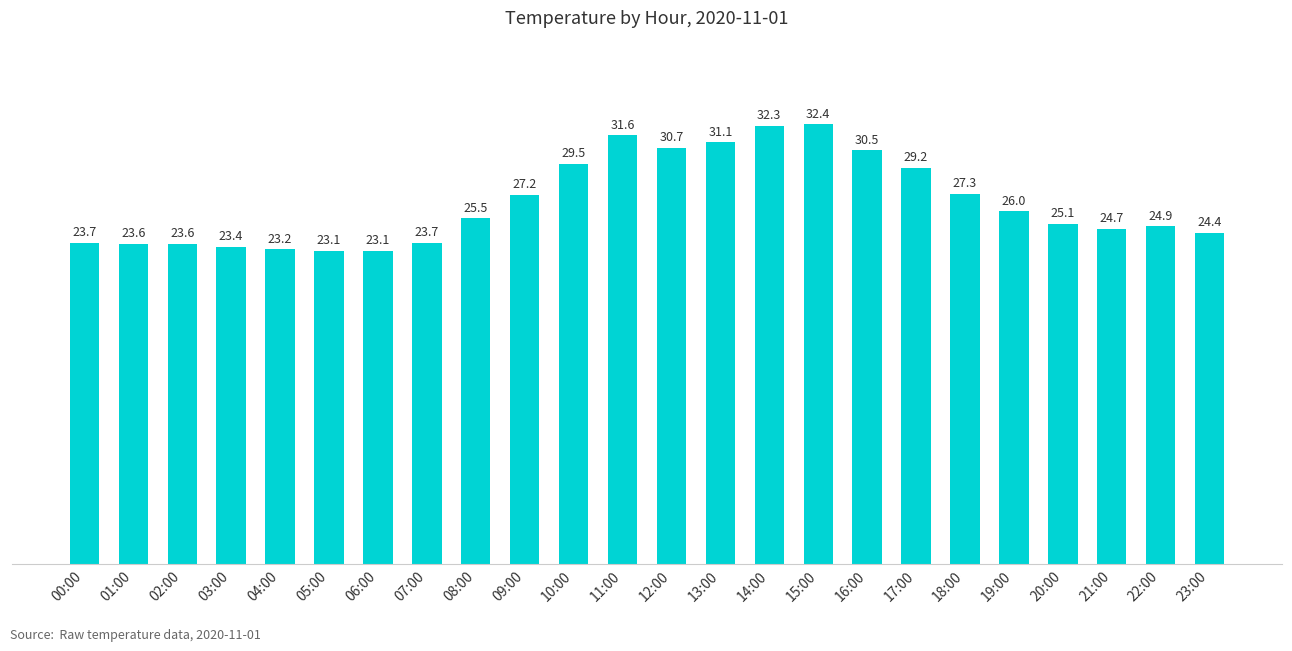

What is the difference between the maximum and minimum values?

9.3